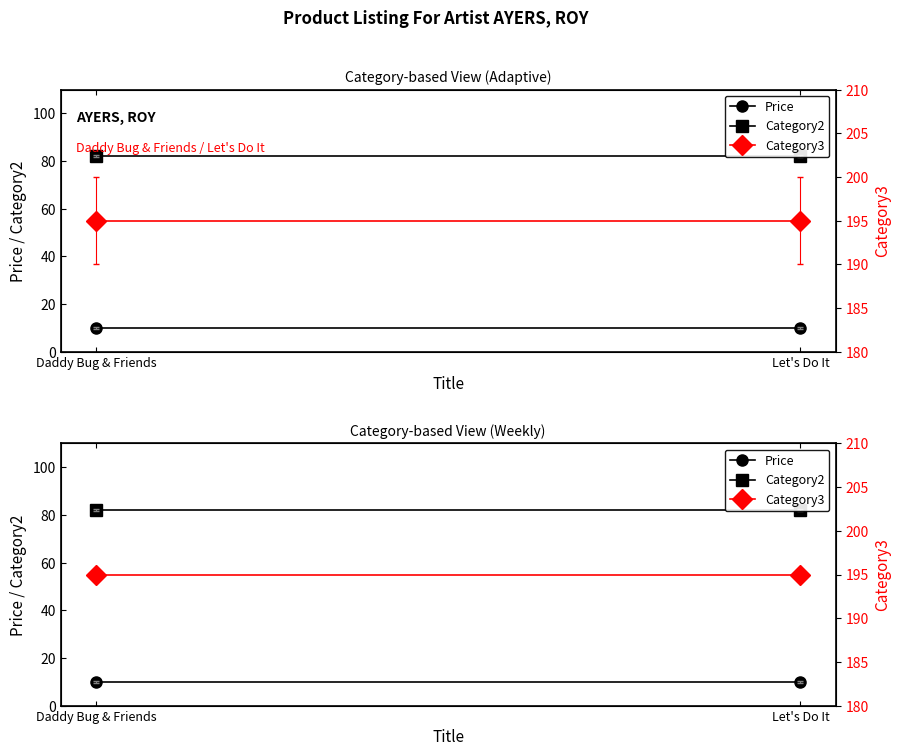

What value does the Price series have at Daddy Bug & Friends?

10.0